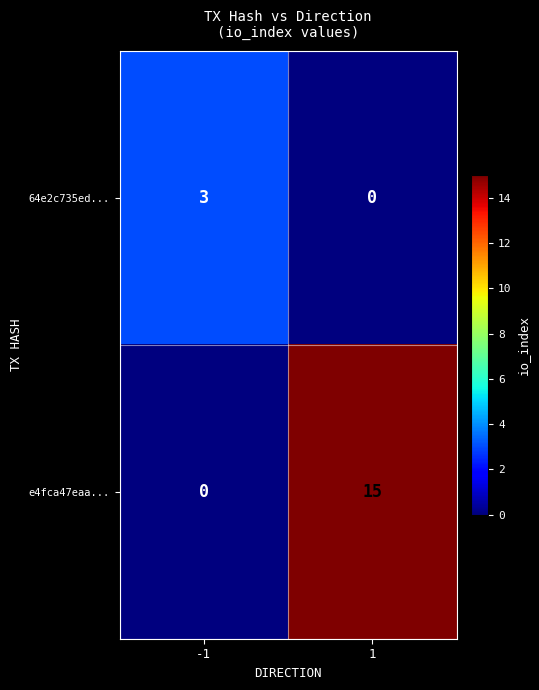

Rank the series at 1 from lowest to highest value.

64e2c735ed..., e4fca47eaa...